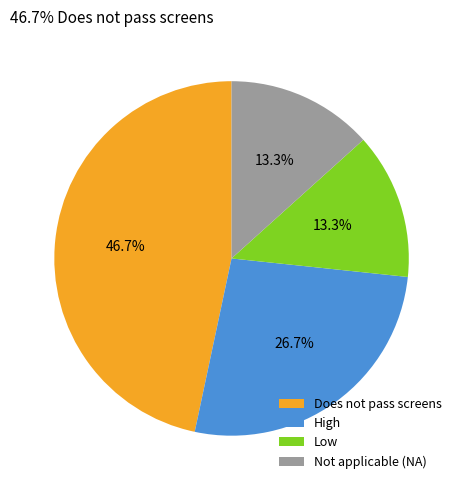

What is the largest slice in the pie chart?

Does not pass screens